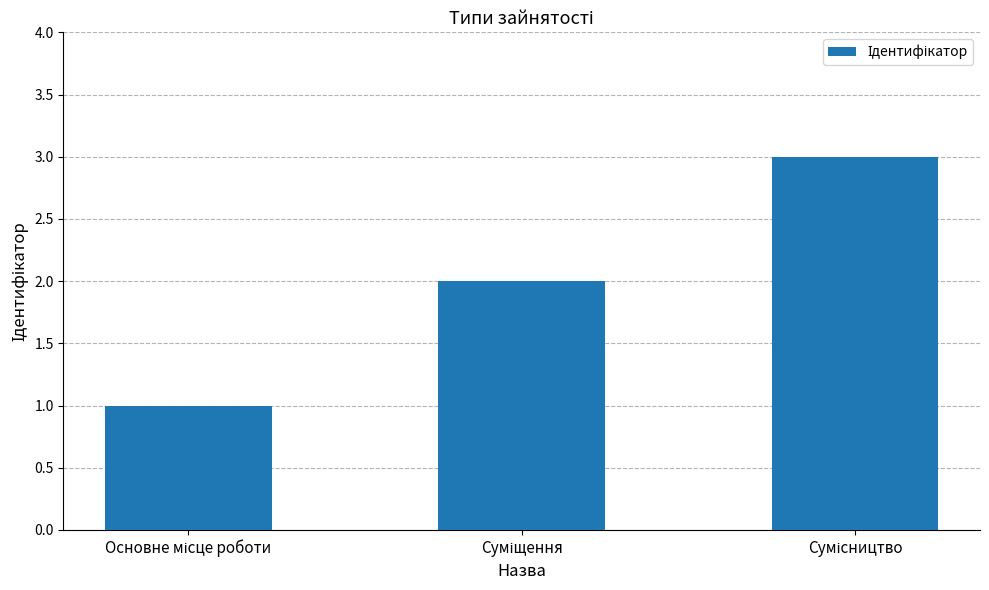

What is the average value?

2